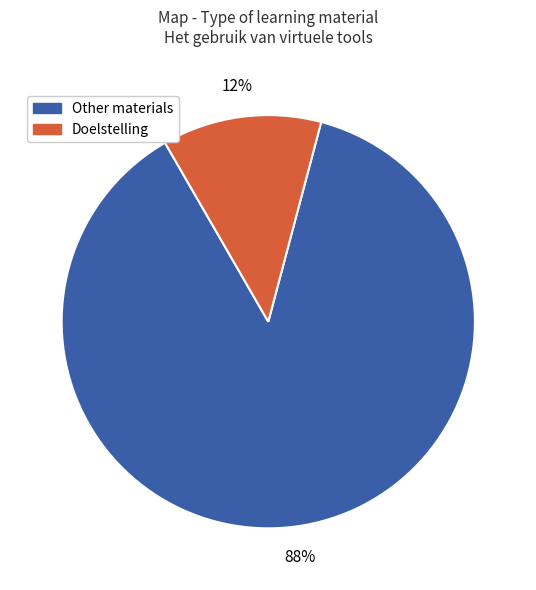

To the nearest percent, what is the average slice percentage?

50%